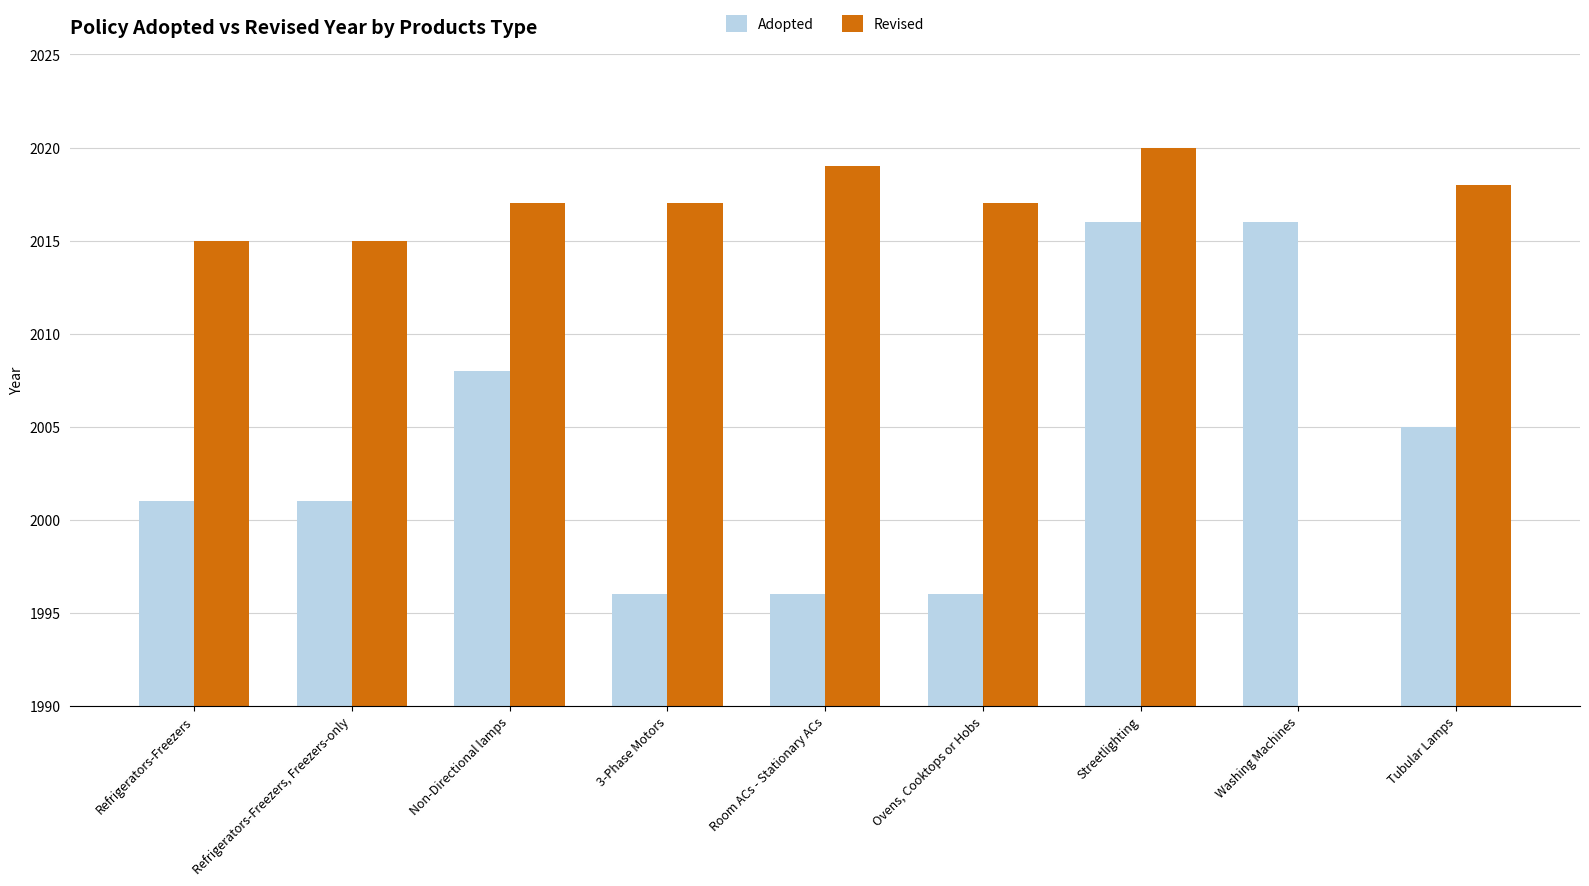

What is the average value of the Revised series?

1793